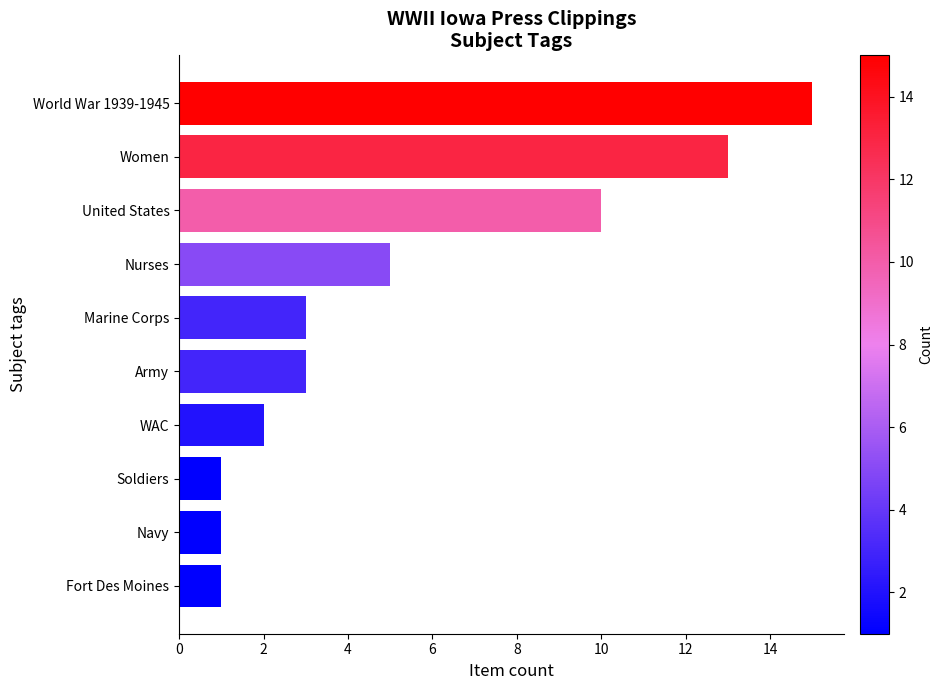

How many data points does each series have?

10